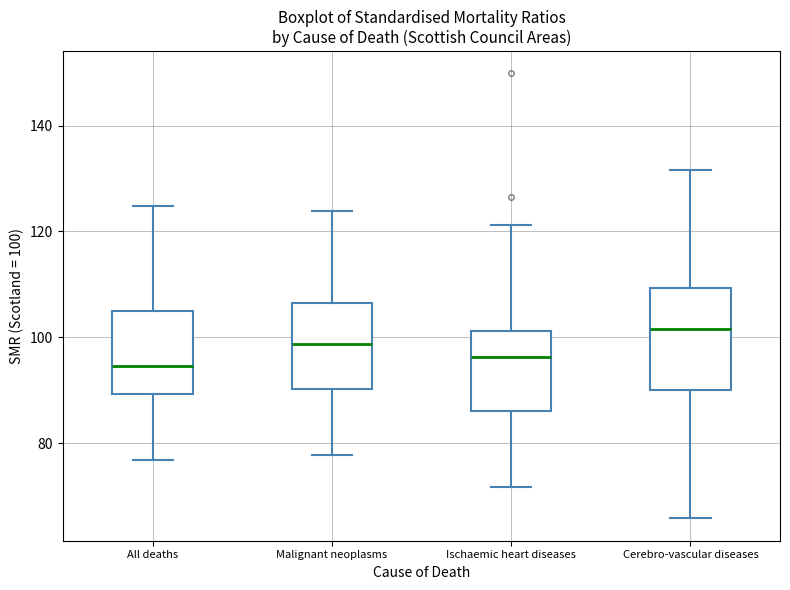

Where does the median line of the box for Ischaemic heart diseases sit on the y-axis? The values are not printed on the chart, so give them approximately, as read against the axis.

96